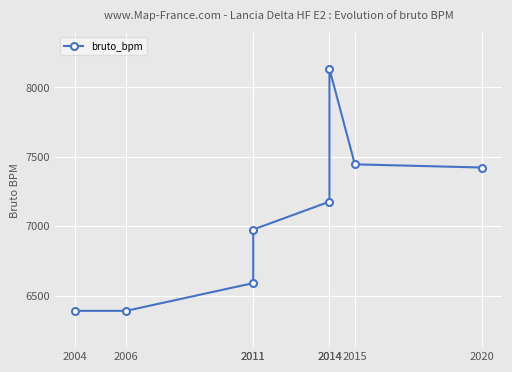

Reading left to right, what are all the values shown in this chart?

6390	6390	6590	6976	7177	8134	7446	7423